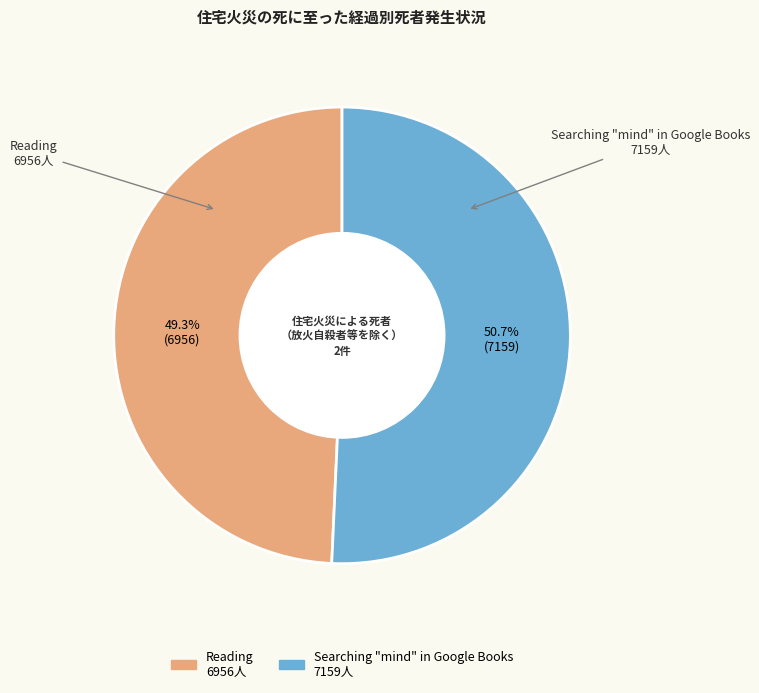

To the nearest percent, what is the difference between the largest and smallest slice percentages?

1%